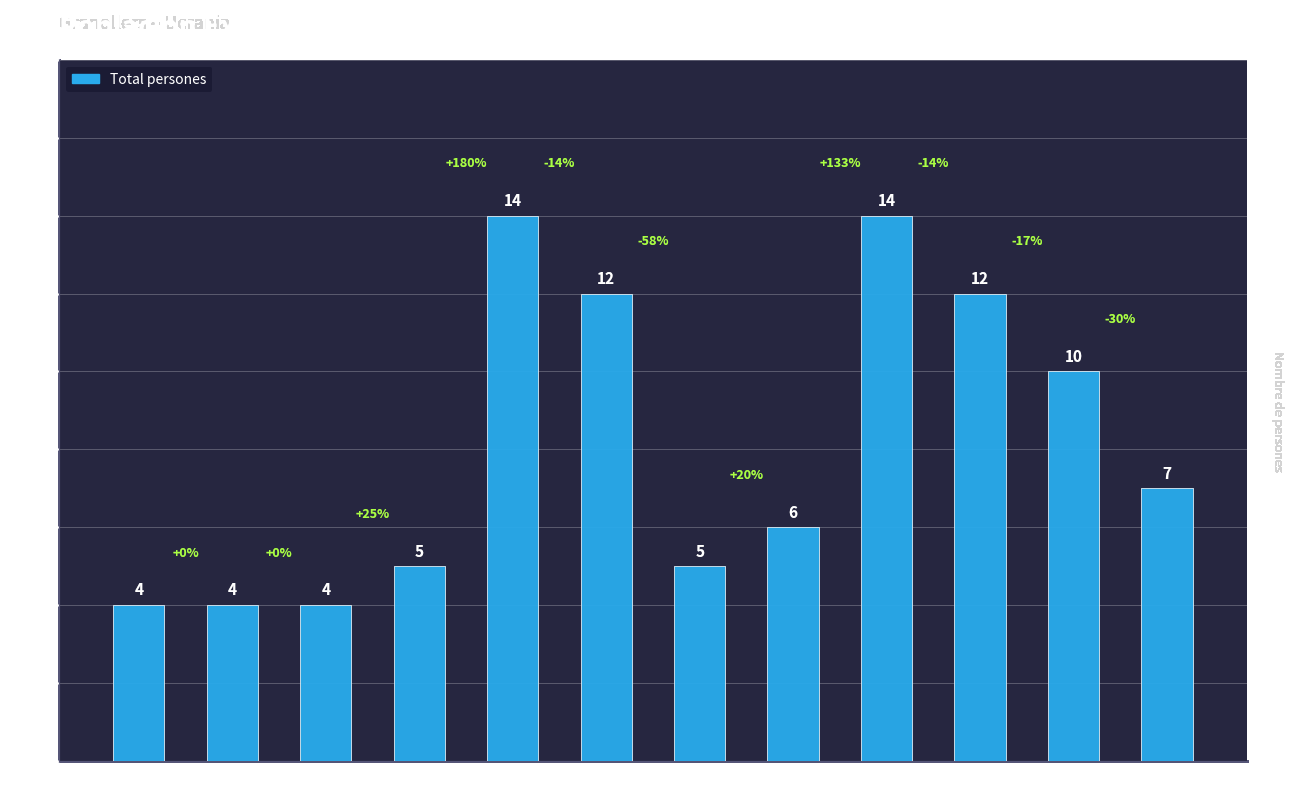

Does the chart contain stacked bars?

No